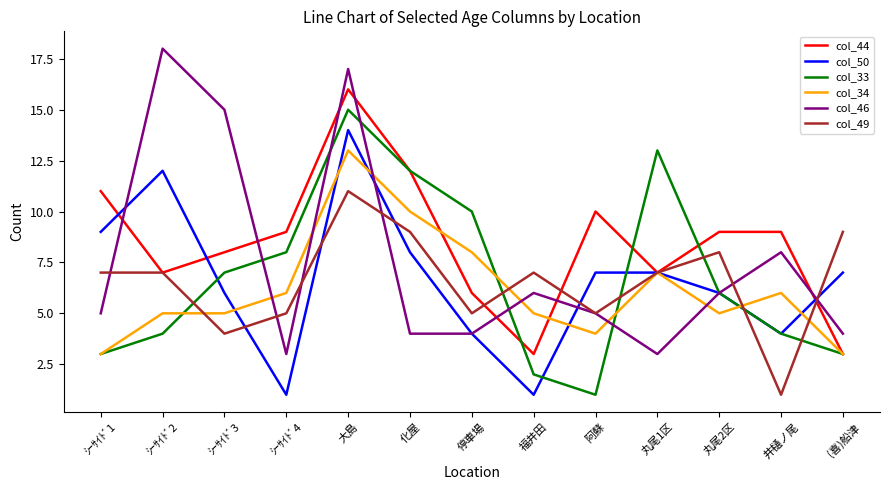

Which series changed the most between 丸尾1区 and 井樋ノ尾?

col_33